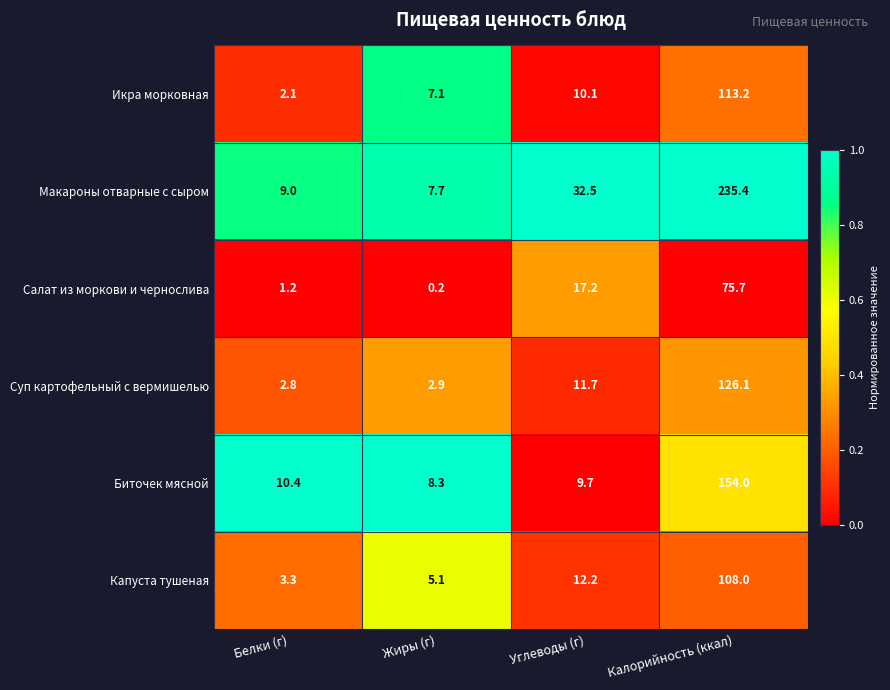

How many categories are shown in the chart?

4